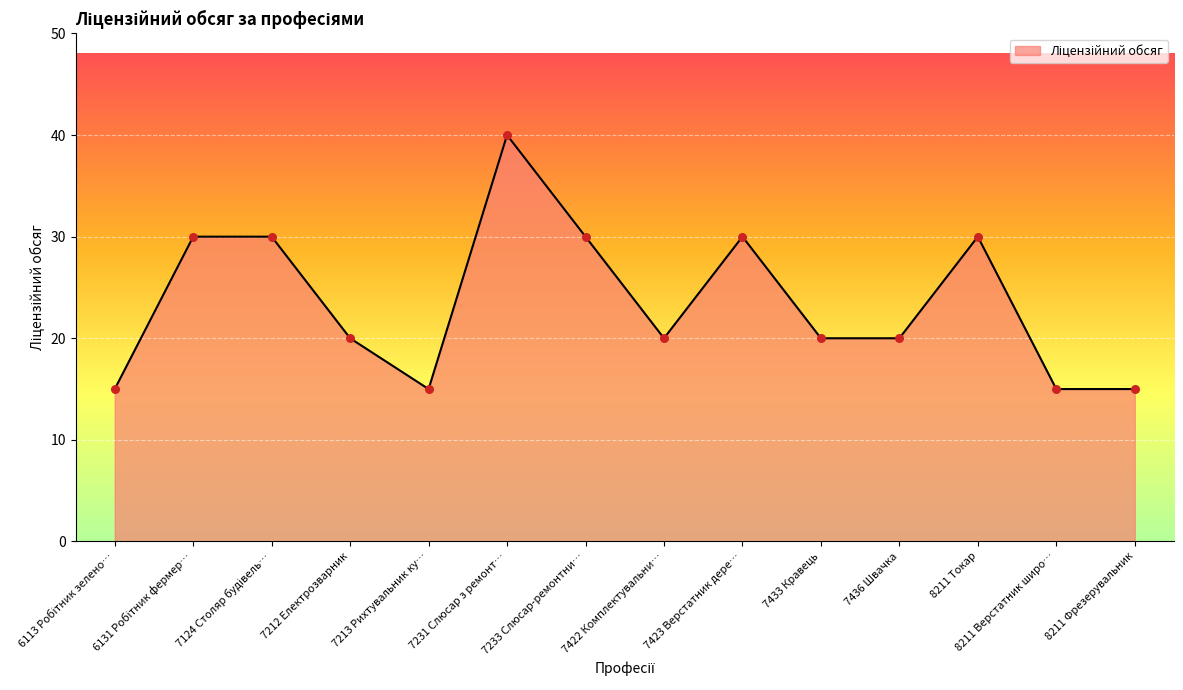

What is the ratio of the value at 7436 Швачка to the value at 7213 Рихтувальник ку…?

1.3